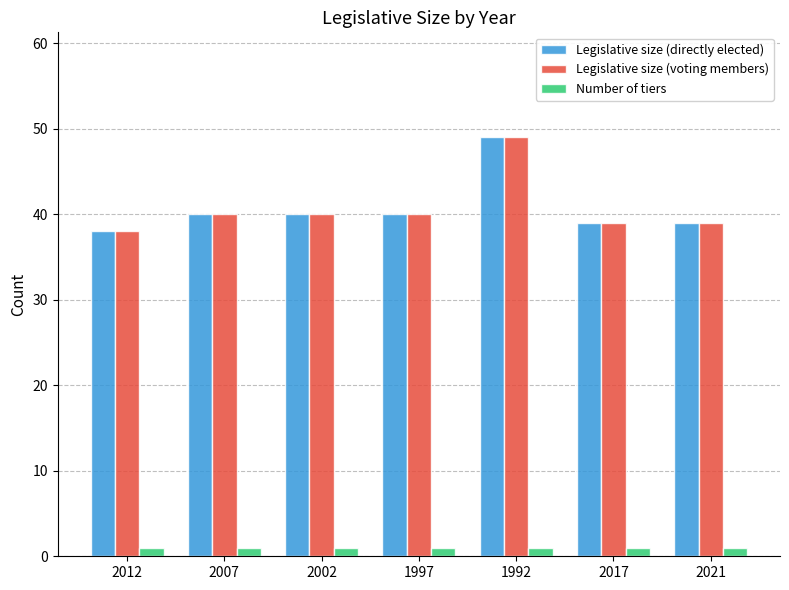

True or false: Number of tiers has a value of 1 at 2007.

True